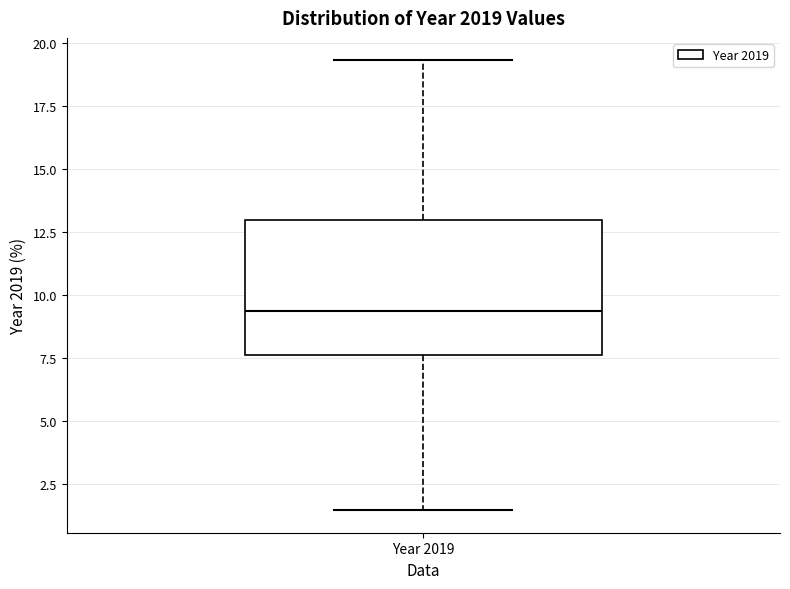

Transcribe this box plot: give where the median line is, the range the box spans, and where the two whiskers end, as read against the y-axis. The values are not printed on the chart, so give them approximately, as read against the axis.

median 9.5, box 7.5 to 13.0, whiskers 1.5 to 19.5